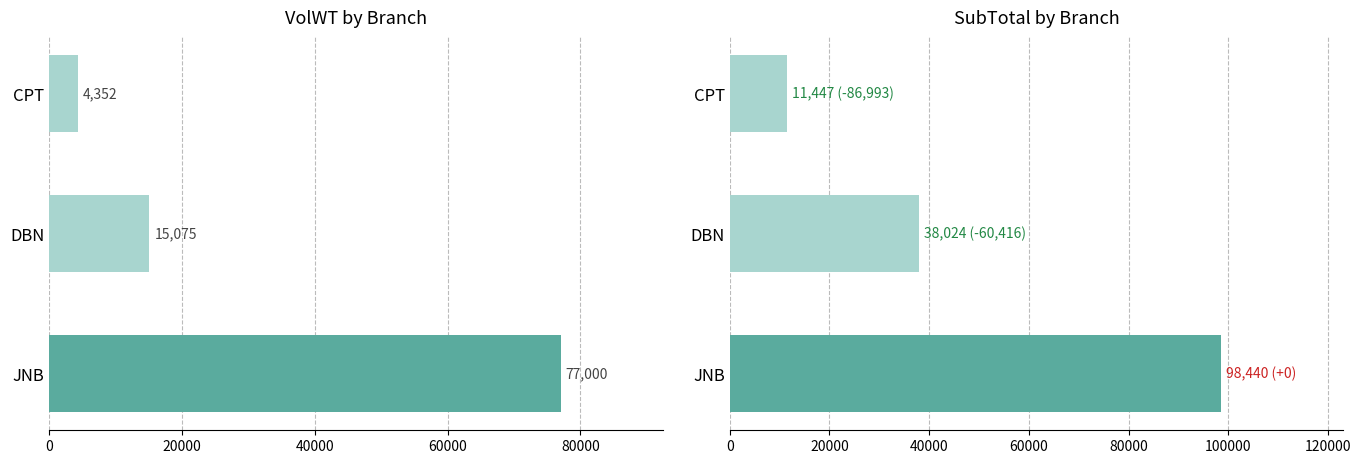

What is the difference between the maximum and minimum values in the VolWT series?

72647.8